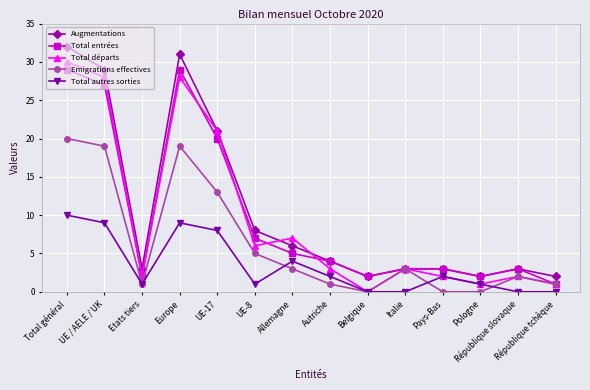

At which label is Total départs closest to 15?

UE-17